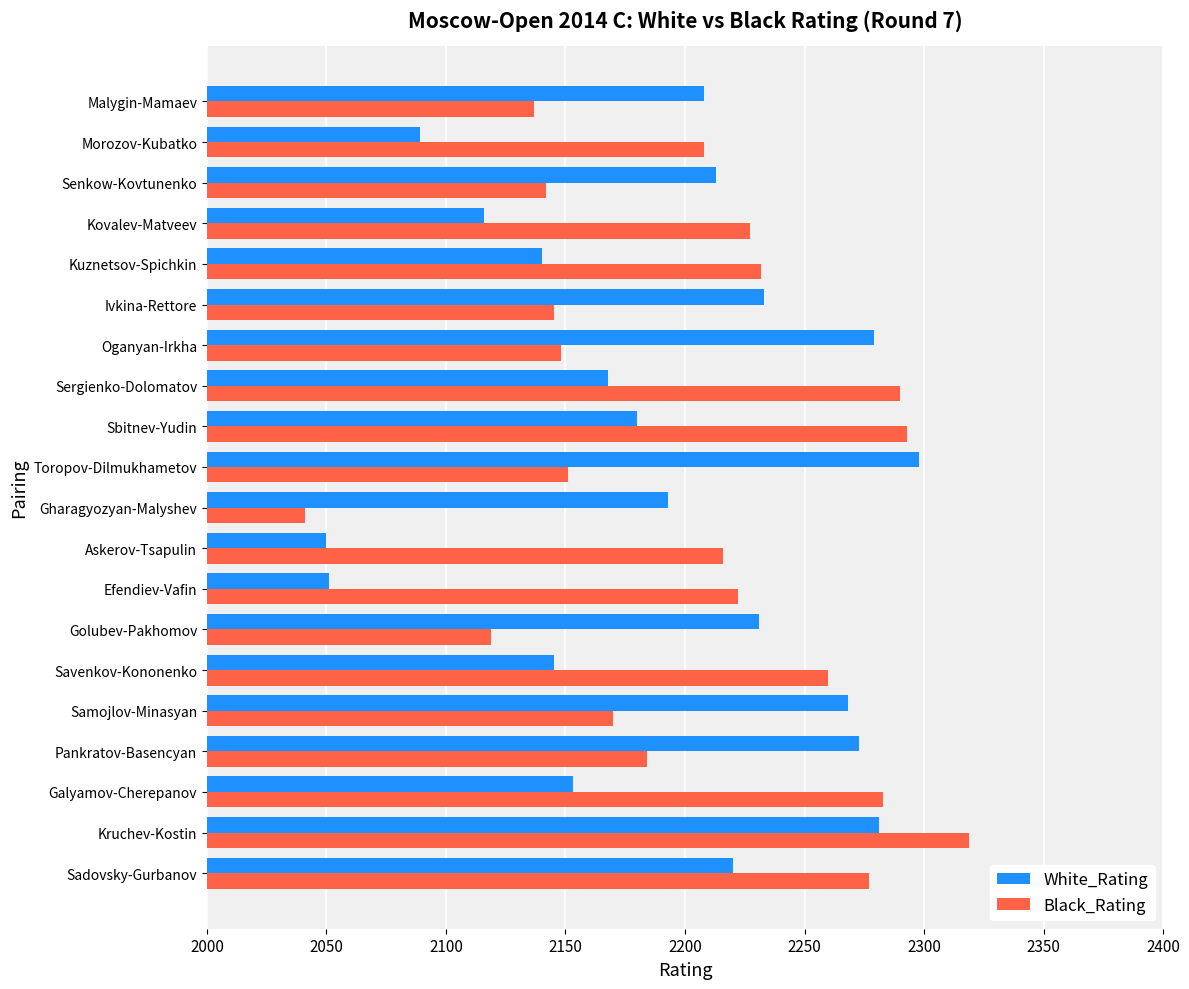

Read the Black_Rating value at Golubev-Pakhomov.

2119